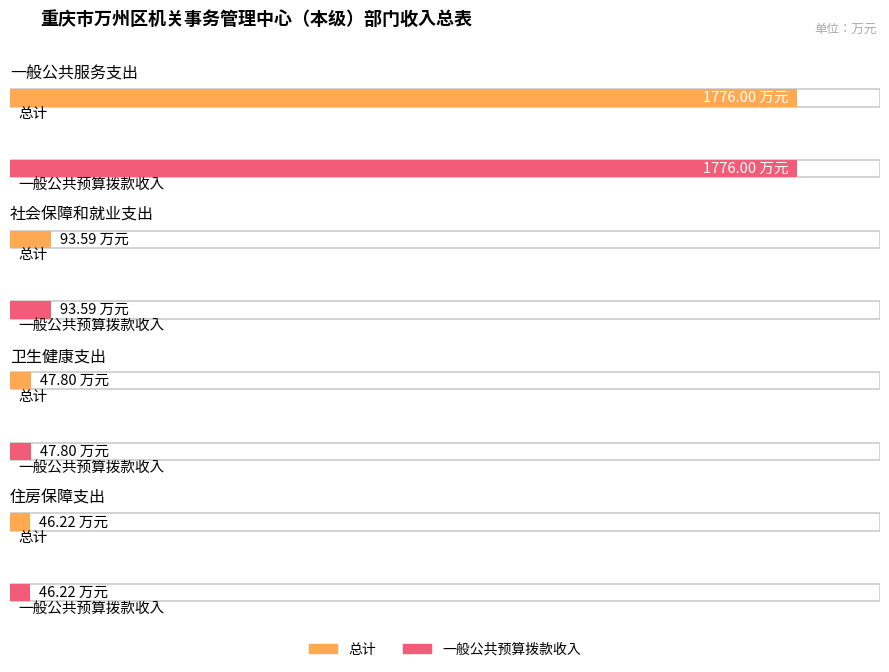

How many categories are shown in the chart?

4